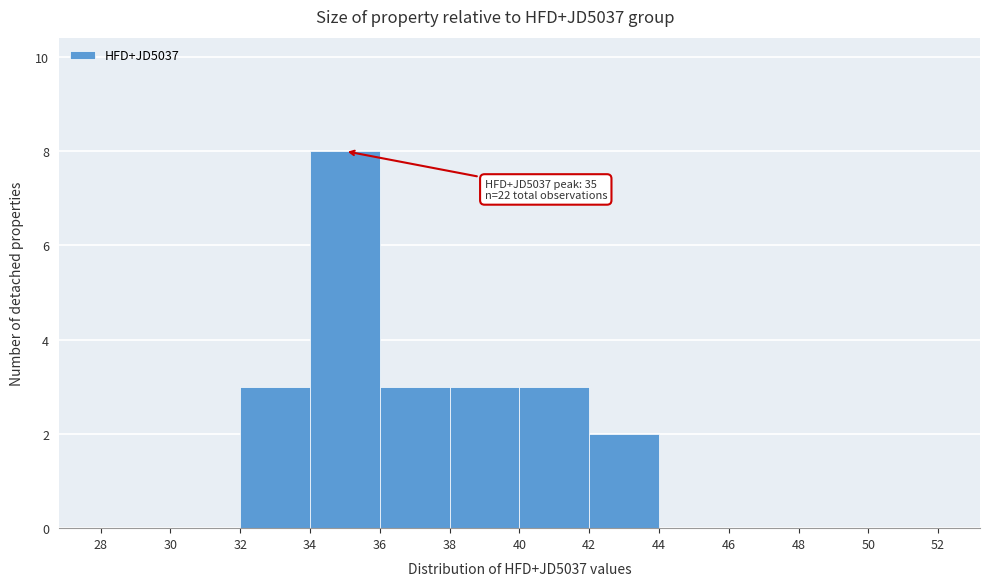

Which range on the x-axis has the tallest bar?

34 to 36